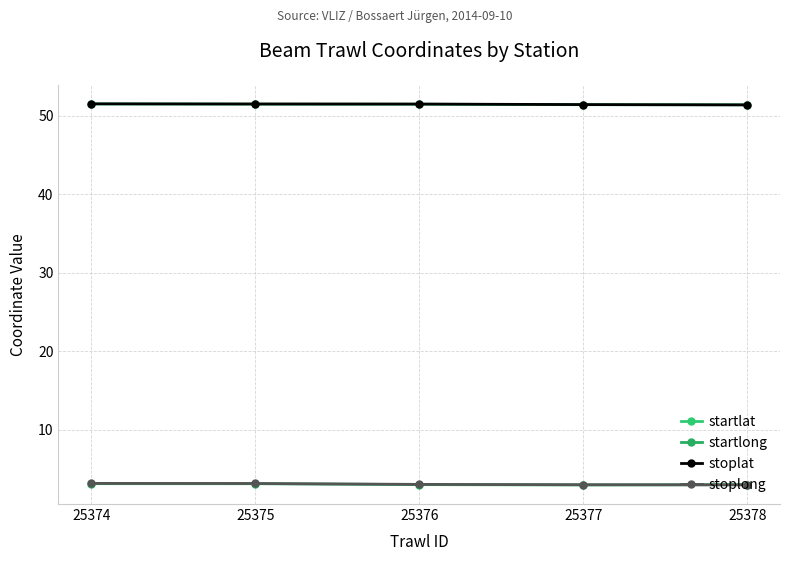

Is the value of startlat at 25376 greater than the value of stoplong at 25375?

Yes